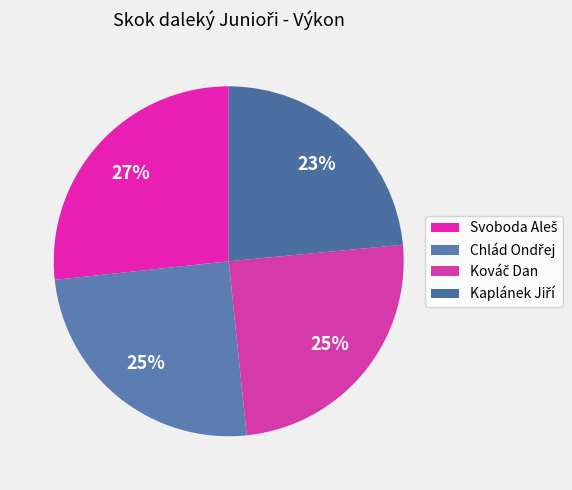

What is the smallest slice in the pie chart?

Kaplánek Jiří